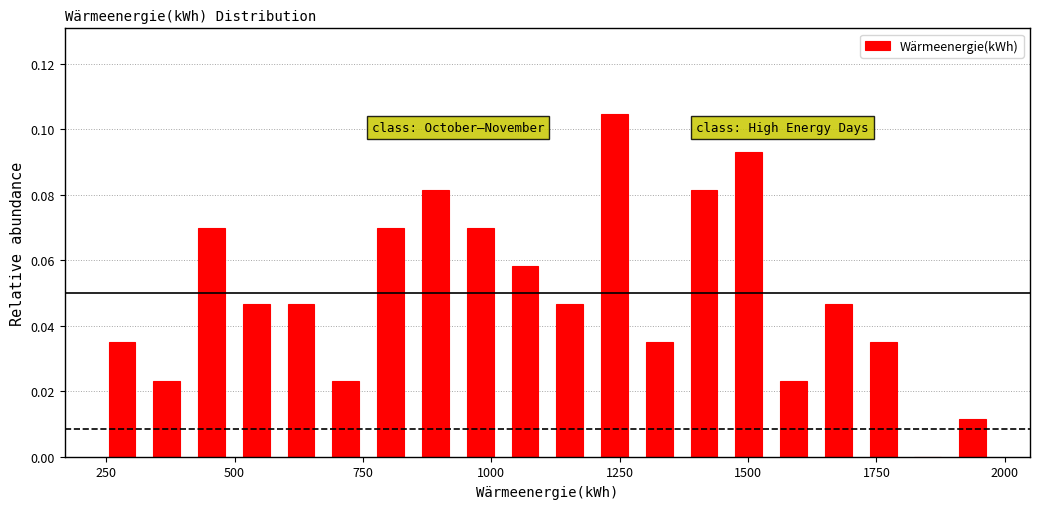

Around what value on the x-axis is the tallest bar? Give the approximate position of its centre, as read against the axis.

1250